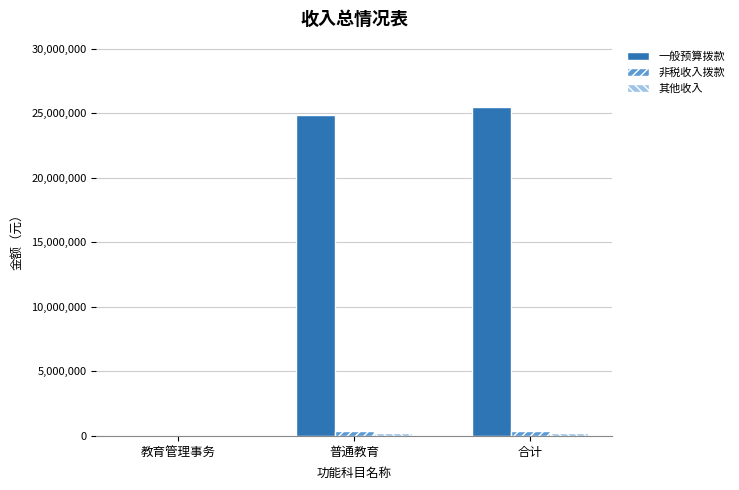

True or false: 一般预算拨款 has a value of 10513110 at 合计.

False